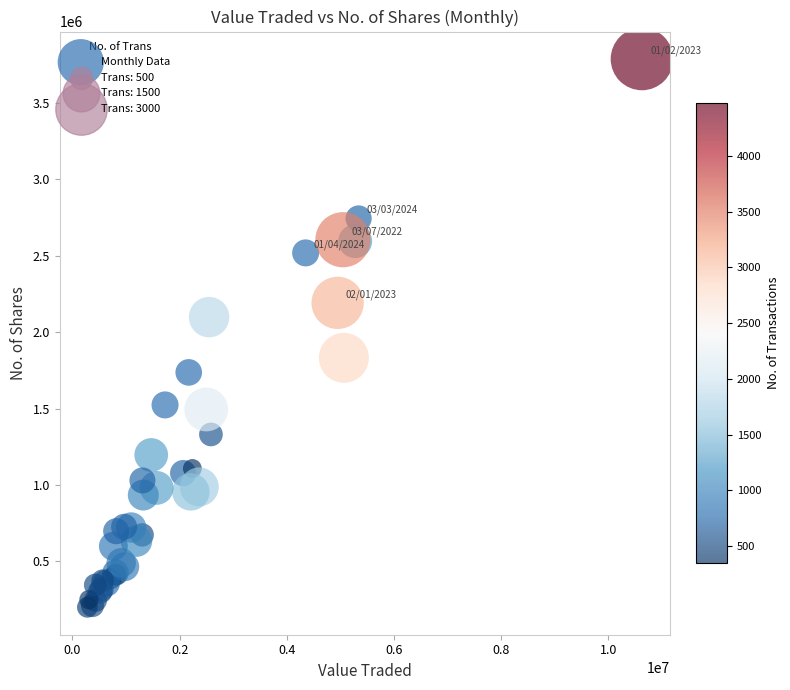

What Y value in the scatter plot is closest to 1993664?

2098496